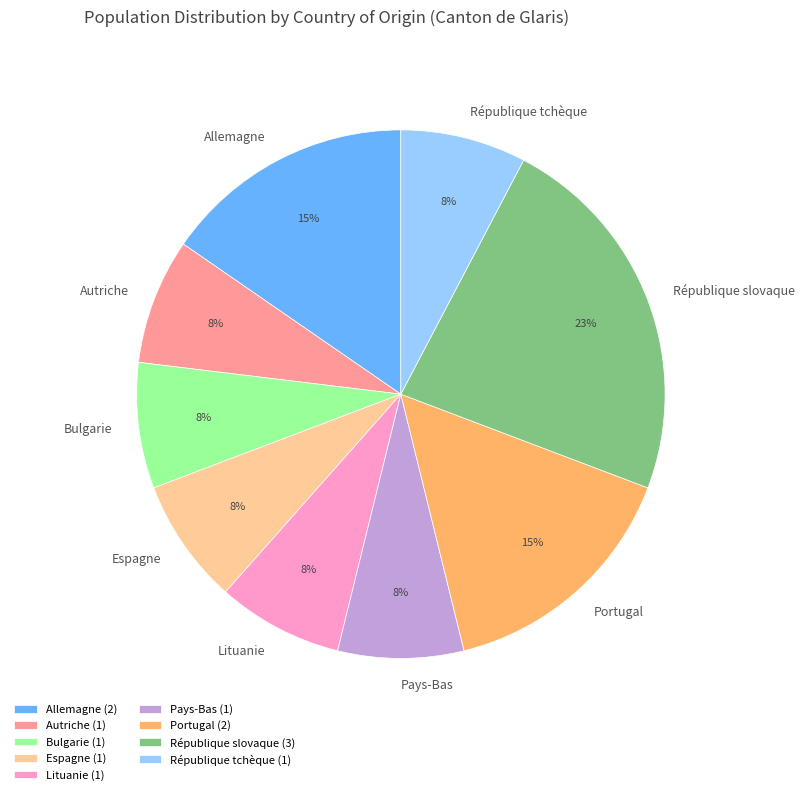

Is the sum of Portugal and Lituanie greater than half?

No